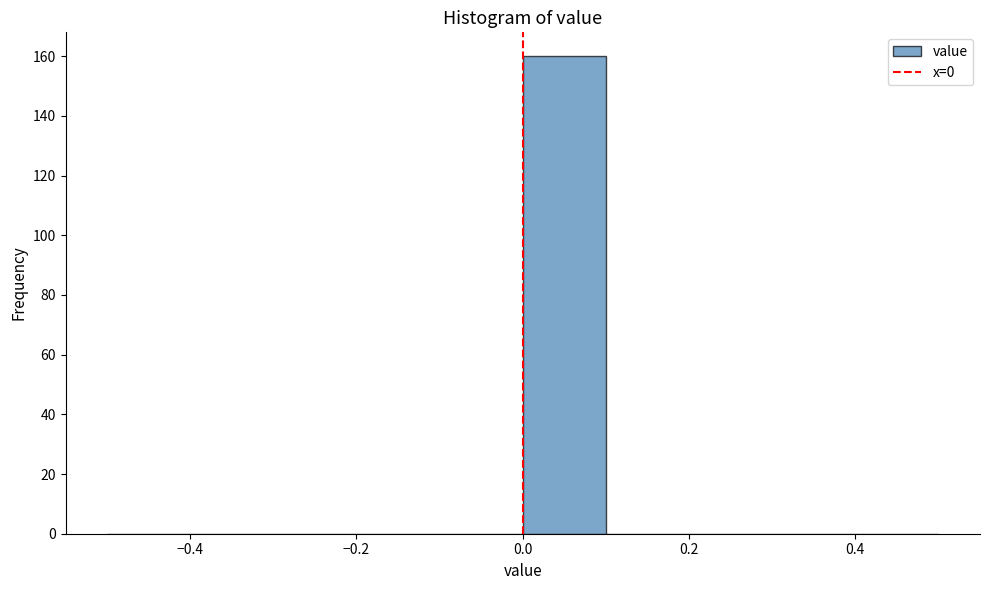

Reading left to right, list every bar in this chart as the range it spans on the x-axis followed by its height. The values are not printed on the chart, so give them approximately, as read against the axis.

-0.5 to -0.4: 0
-0.4 to -0.3: 0
-0.3 to -0.2: 0
-0.2 to -0.1: 0
-0.1 to 0.0: 0
0.0 to 0.1: 160
0.1 to 0.2: 0
0.2 to 0.3: 0
0.3 to 0.4: 0
0.4 to 0.5: 0